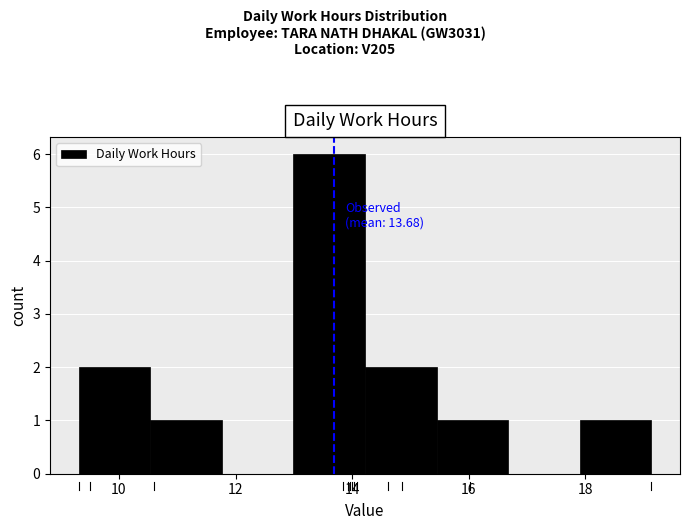

Which range on the x-axis has the tallest bar?

13.0 to 14.2